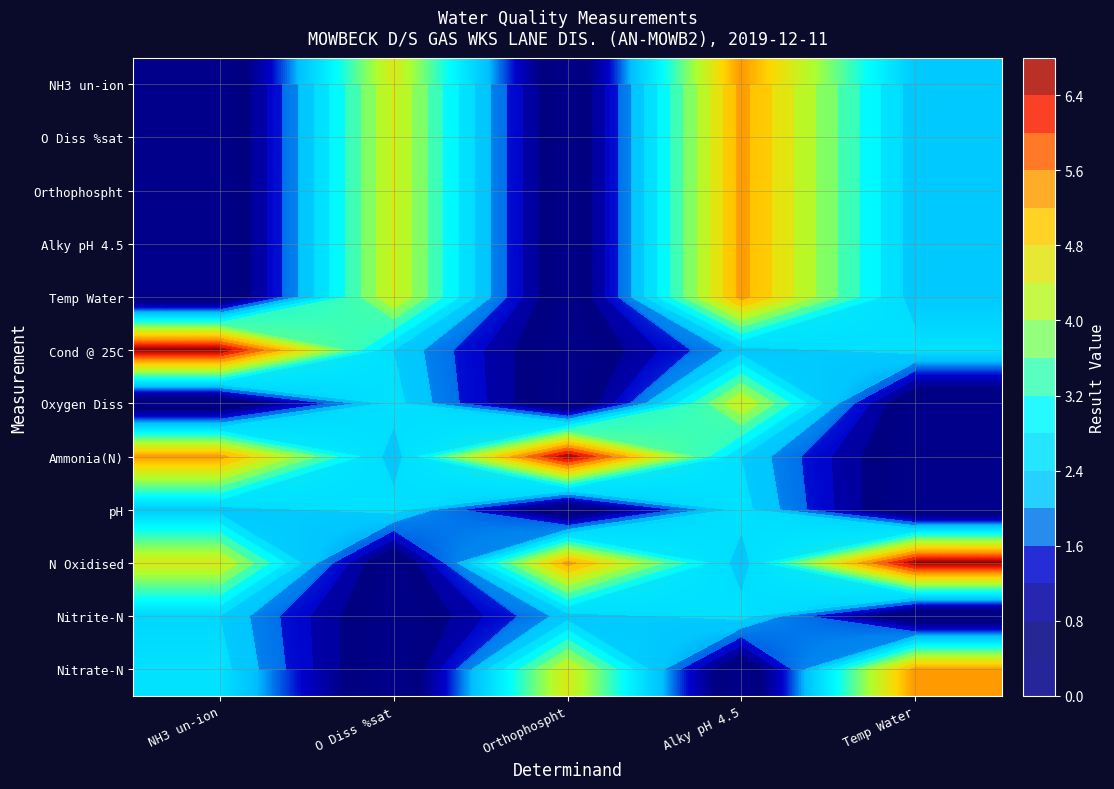

At which label does NH3 un-ion reach its peak?

Alky pH 4.5